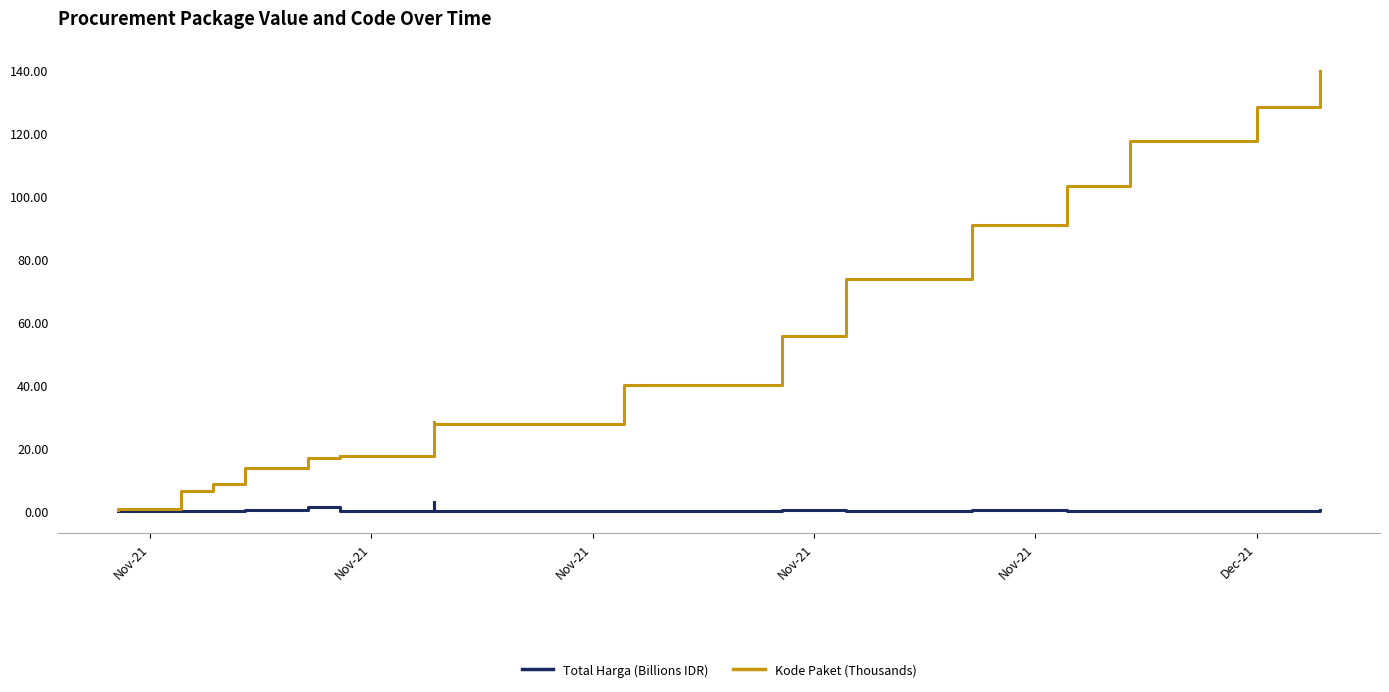

How many data points does each series have?

35